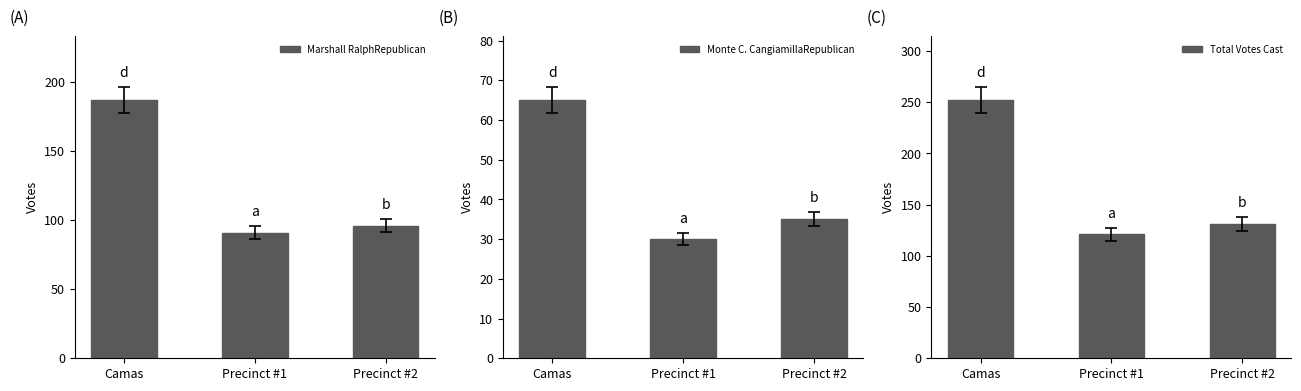

Is the value of Marshall RalphRepublican at Camas greater than the value of Monte C. CangiamillaRepublican at Camas?

Yes